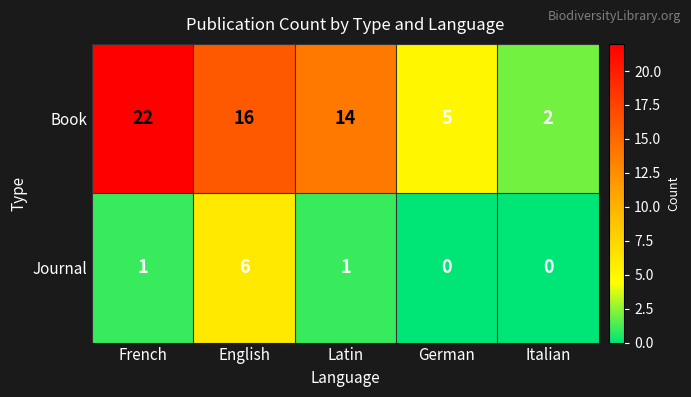

What is the sum of all Journal values?

8